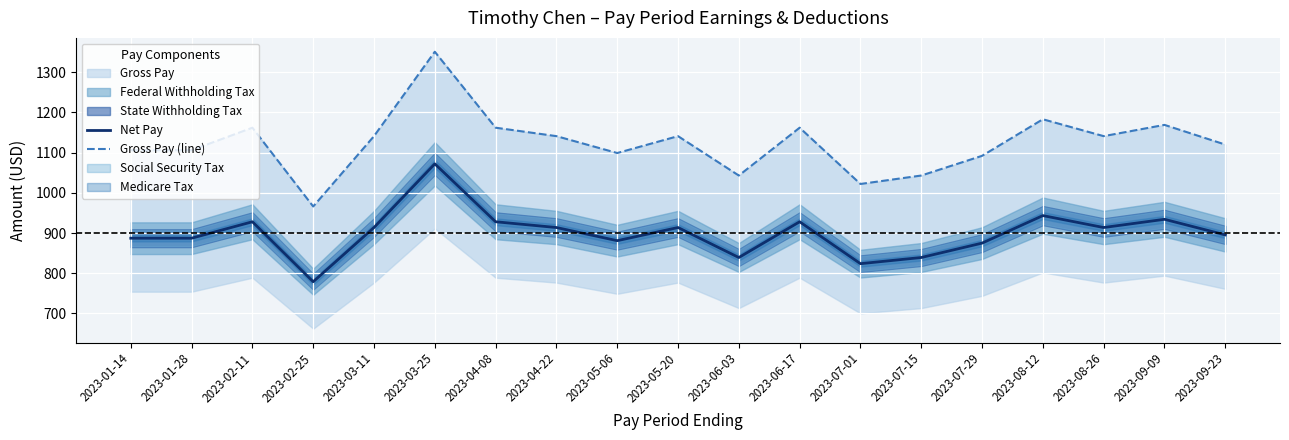

Where is Net Pay nearest to the value 925?

2023-02-11